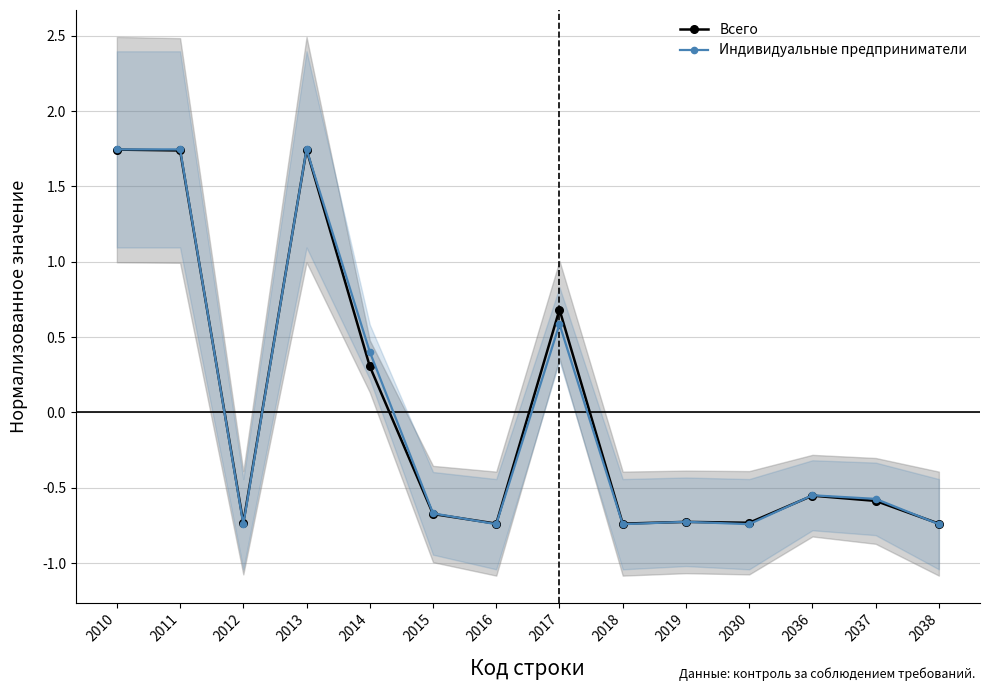

Which has a higher value, 2010 or 2036?

2010